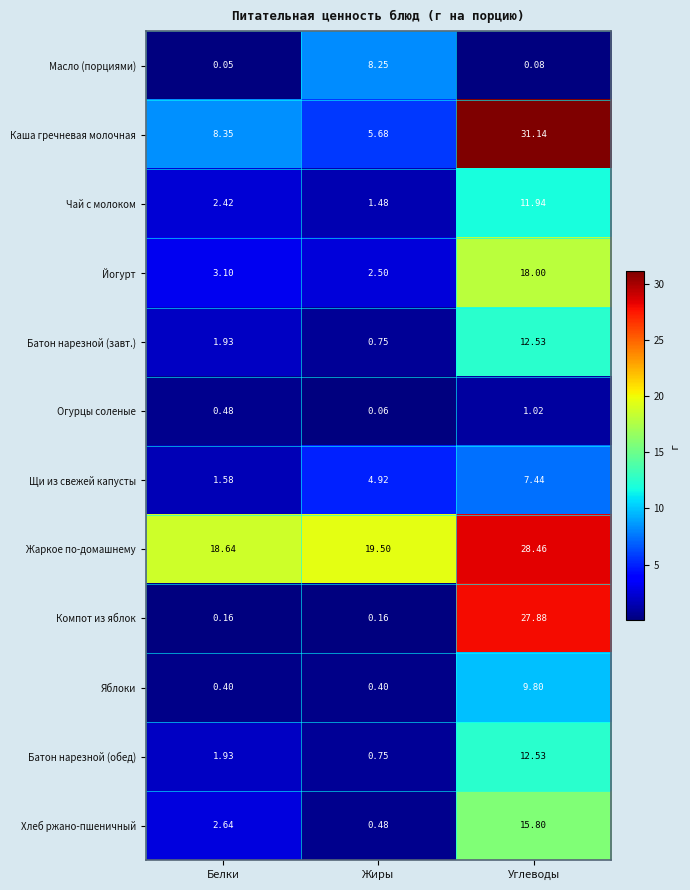

How many values in the Щи из свежей капусты series exceed 4?

2